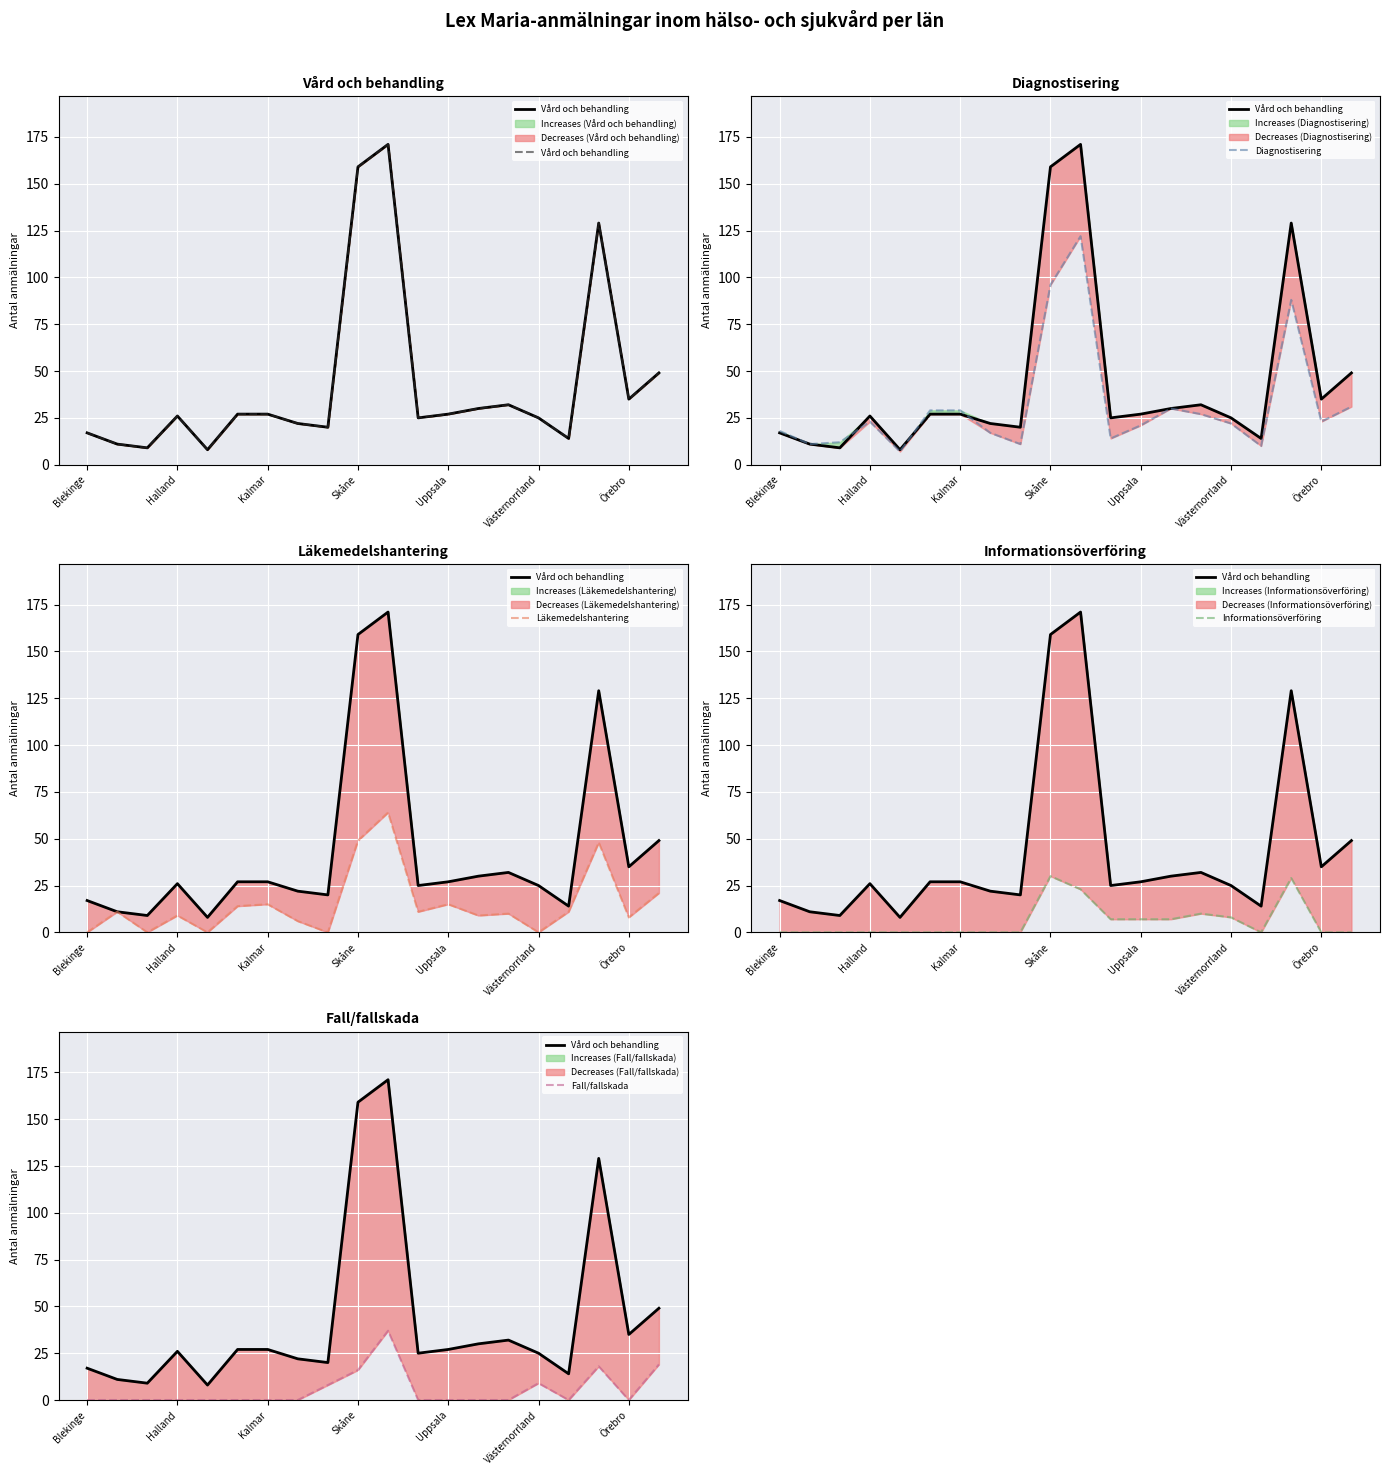

Is it true that Läkemedelshantering equals 21 at 19?

True